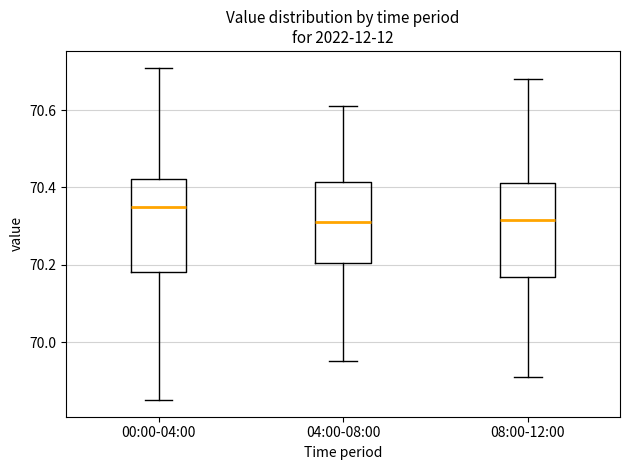

Reading left to right, transcribe this box plot: for each box, give where its median line is, the range the box spans, and where its two whiskers end, as read against the y-axis. The values are not printed on the chart, so give them approximately, as read against the axis.

00:00-04:00: median 70.36, box 70.18 to 70.42, whiskers 69.86 to 70.72
04:00-08:00: median 70.32, box 70.20 to 70.42, whiskers 69.96 to 70.62
08:00-12:00: median 70.32, box 70.16 to 70.42, whiskers 69.92 to 70.68